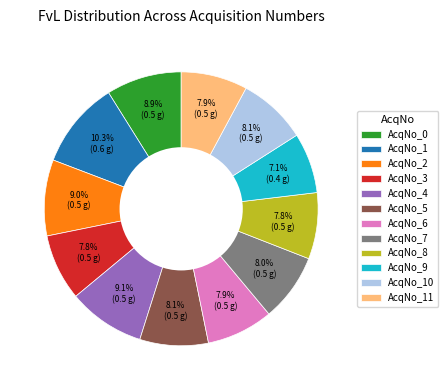

Between AcqNo_3 and AcqNo_2, which is larger?

AcqNo_2